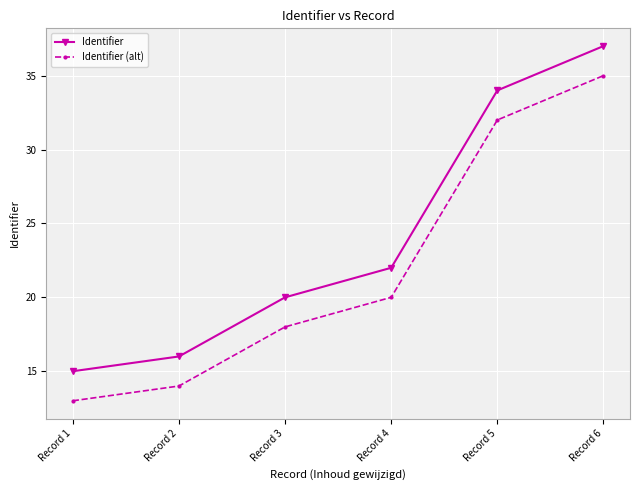

What are all the series names shown in the legend?

Identifier, Identifier (alt)